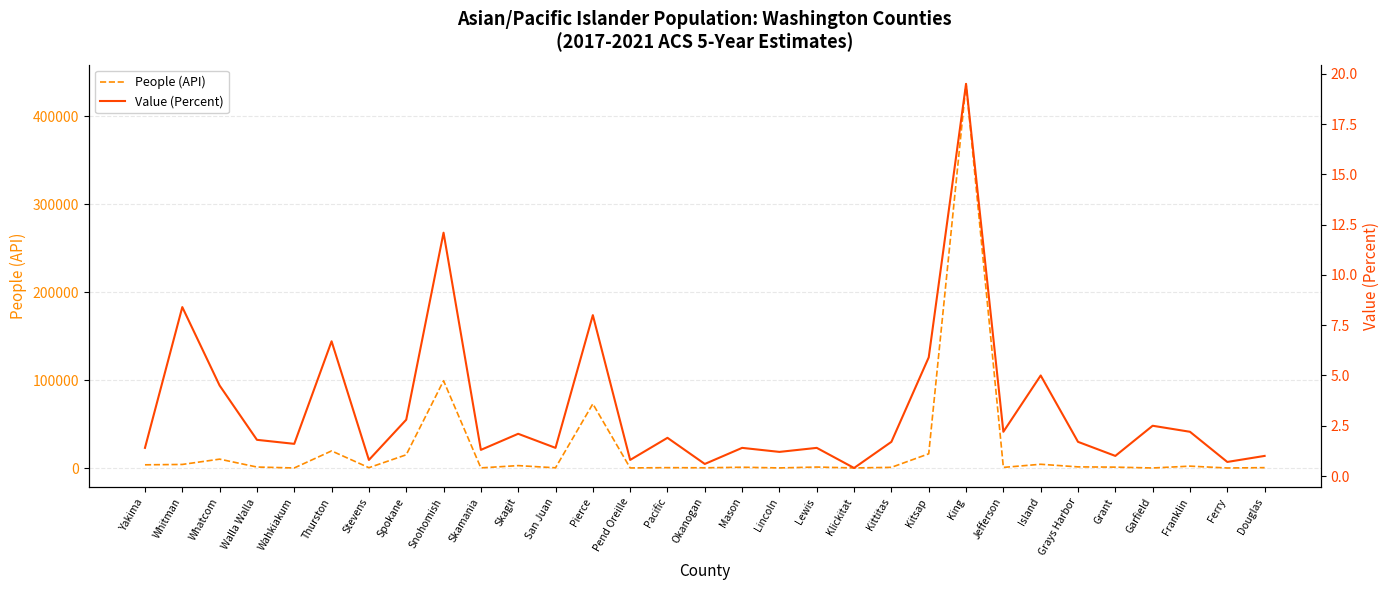

At Whatcom, list the series in order from smallest to largest.

Value (Percent), People (API)